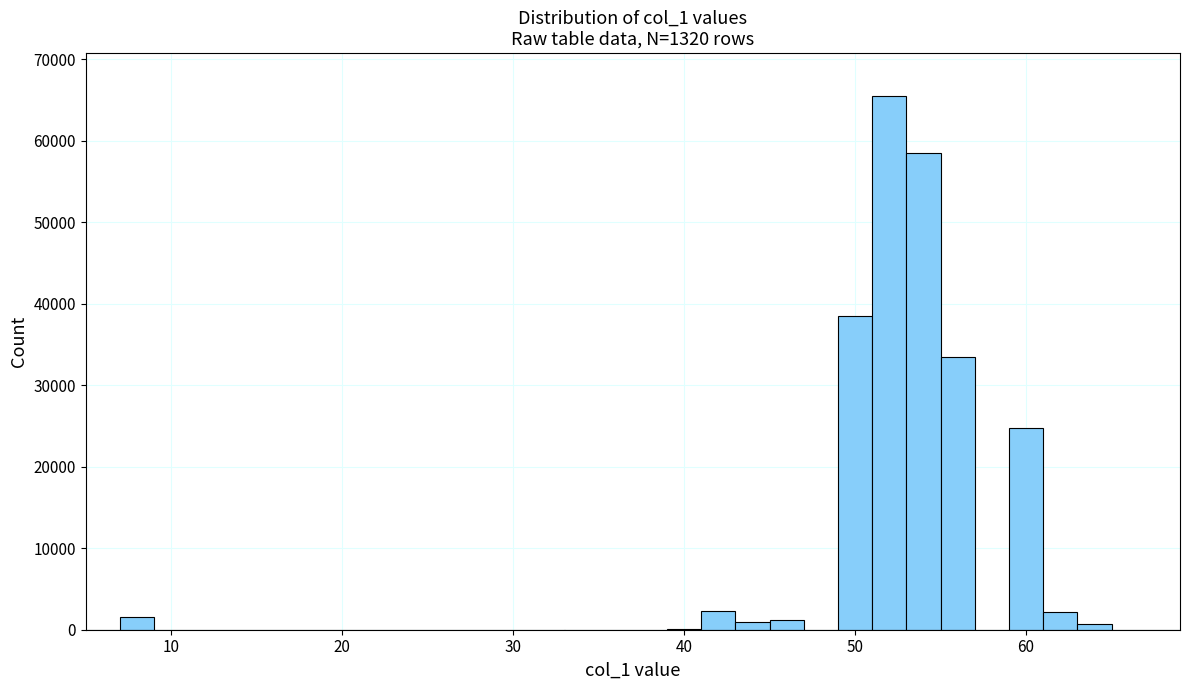

Read against the x-axis, roughly where is the centre of the tallest bar?

52